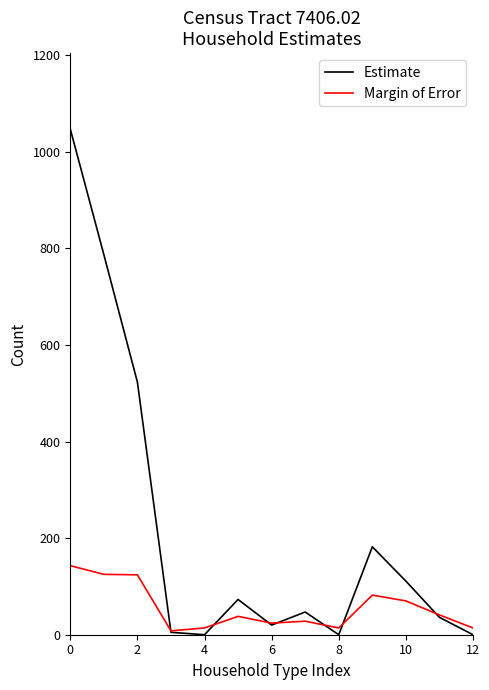

Rank the series by their average value, from highest to lowest.

Estimate, Margin of Error